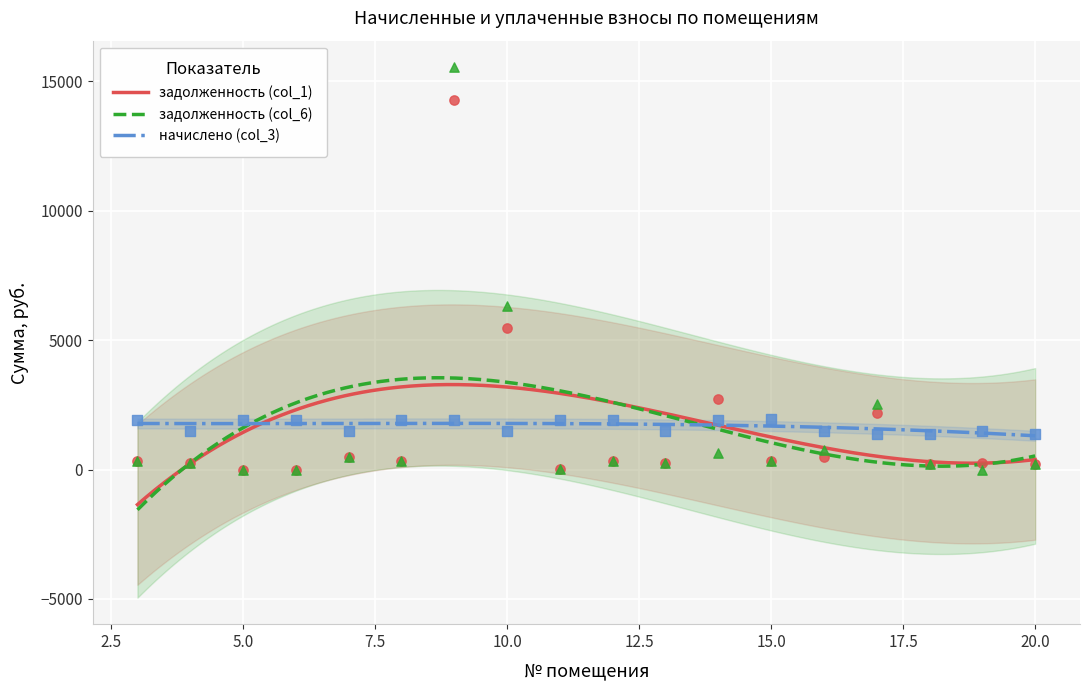

Is the value of начислено (col_3) at 3 greater than the value of задолженность (col_6) at 15?

Yes